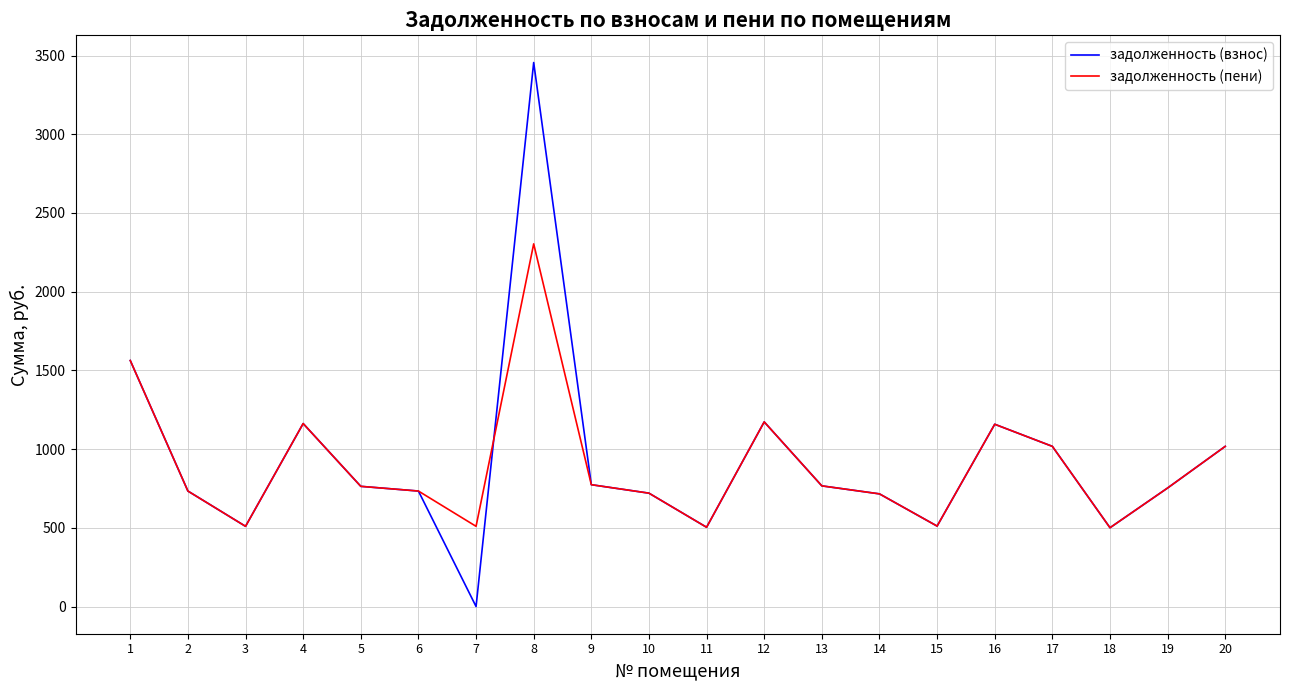

Is this an area chart (filled region under the line)?

No